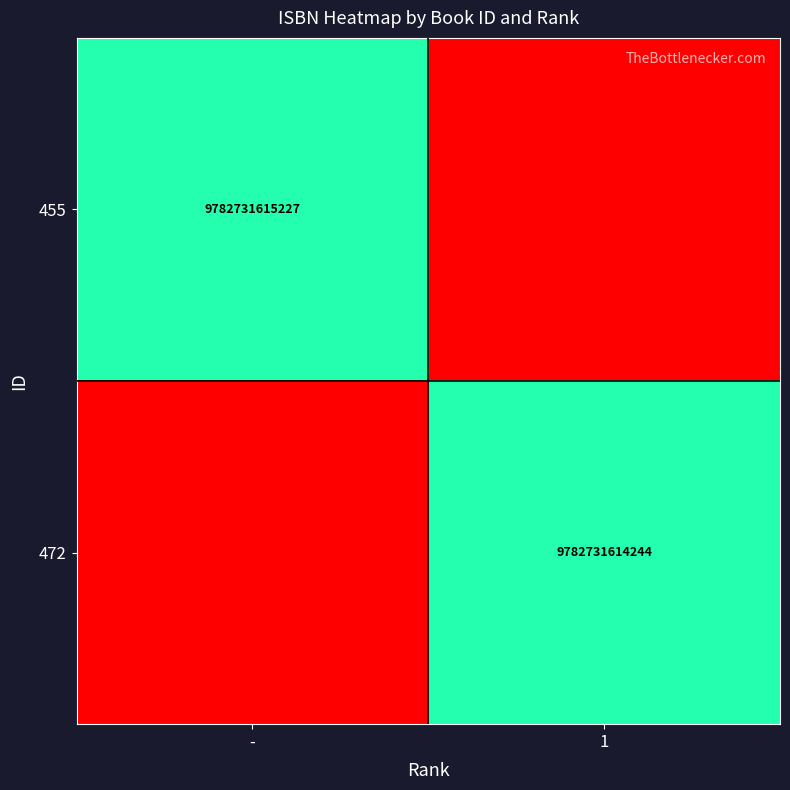

The 472 series shows 17494841011078 at 1. True or false?

False